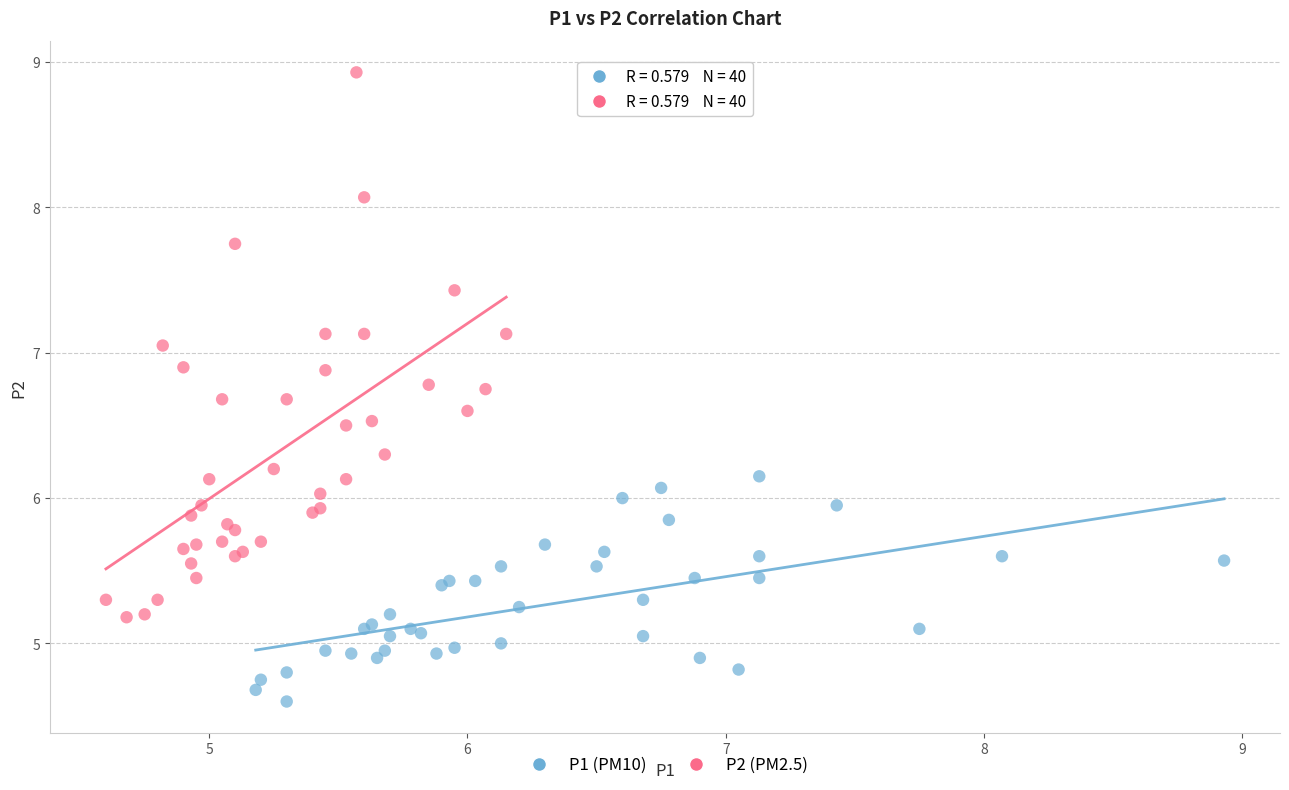

Which series contains the lowest Y value?

P1 (PM10)